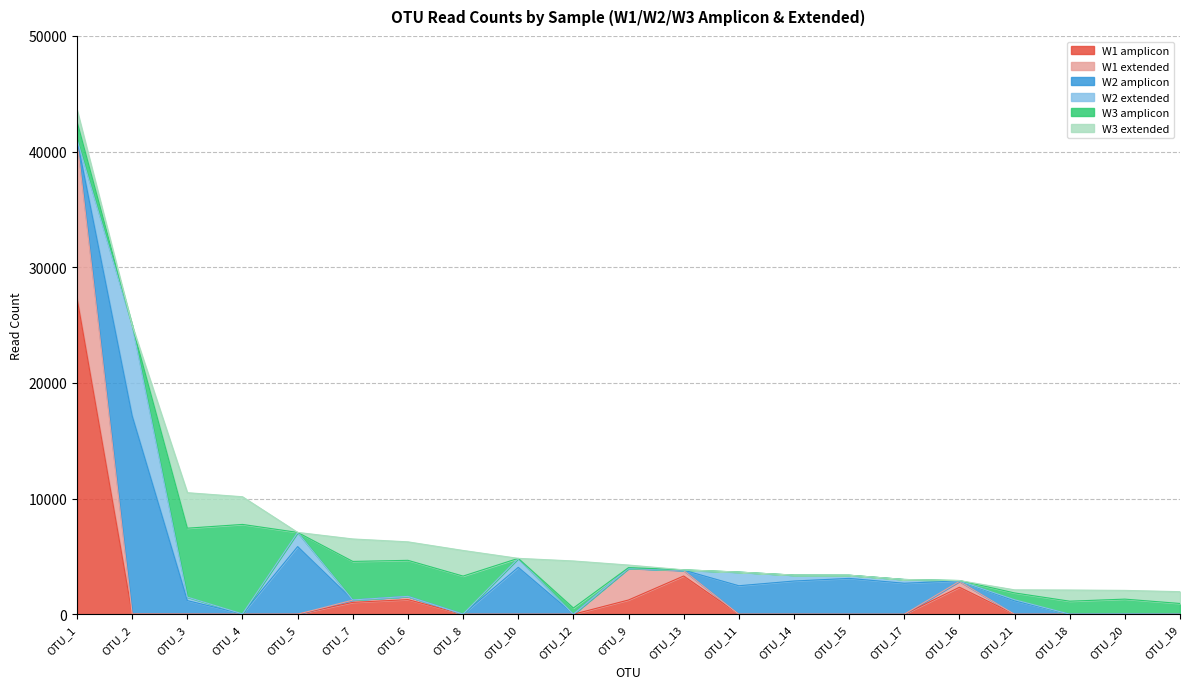

How many interior local peaks does the W3 extended series have?

5